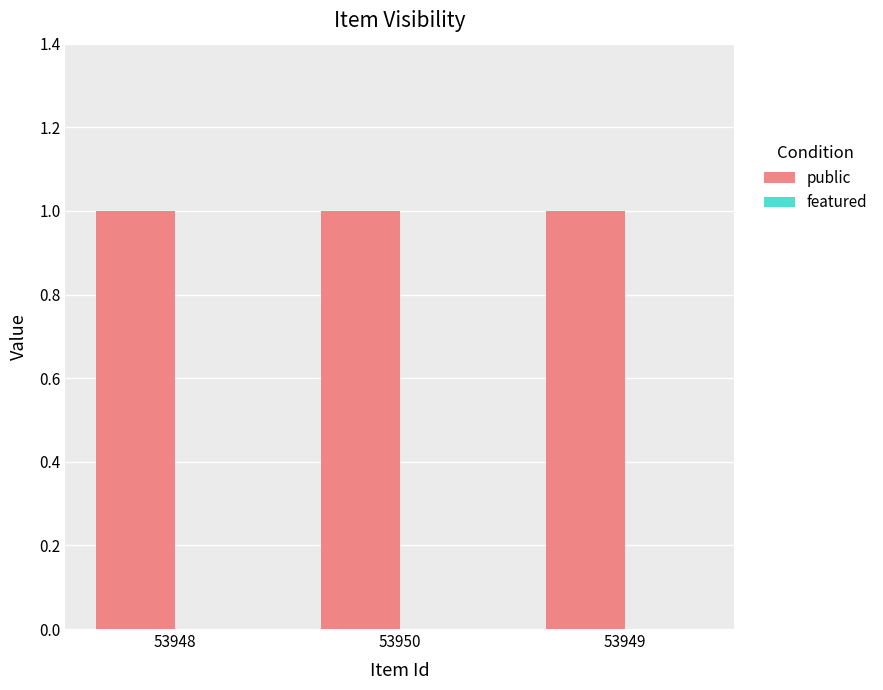

At which category is the sum across all series the highest?

53948